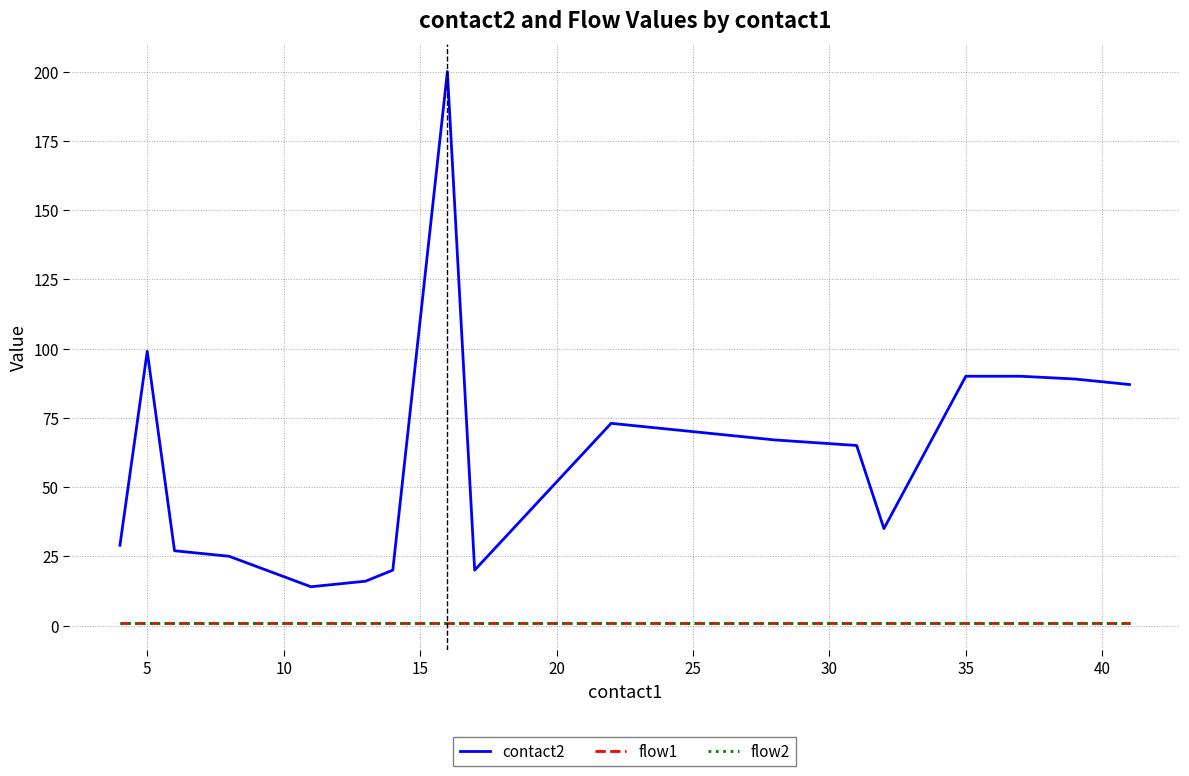

Does the chart have visible grid lines?

Yes